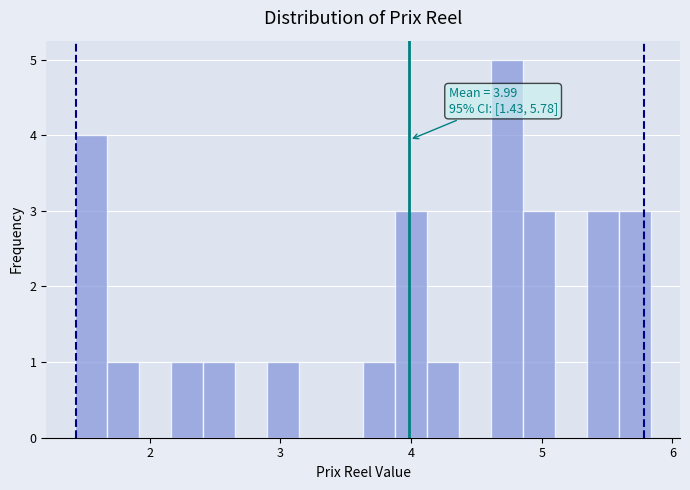

Around what value on the x-axis is the tallest bar? Give the approximate position of its centre, as read against the axis.

4.7